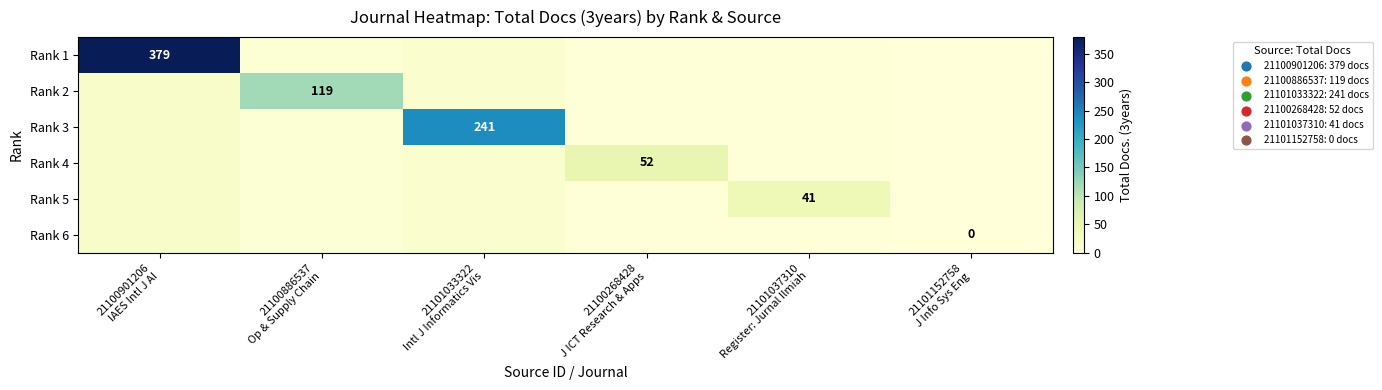

Rank the series by their maximum value, from lowest to highest.

Rank 6, Rank 5, Rank 4, Rank 2, Rank 3, Rank 1